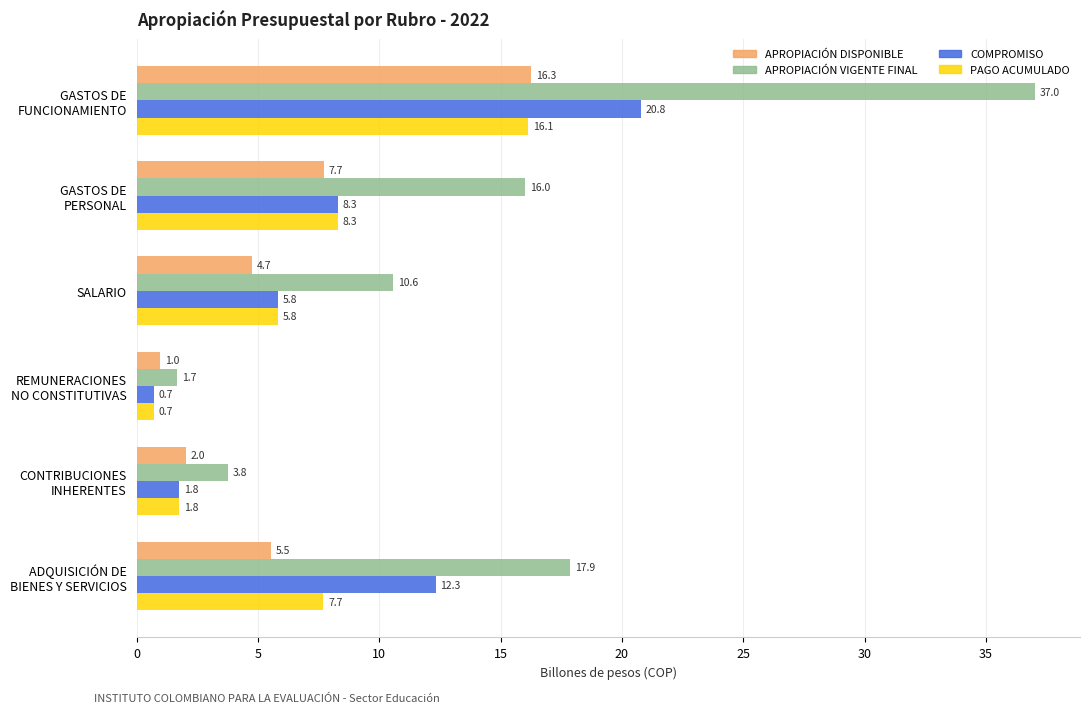

How many data points does each series have?

6